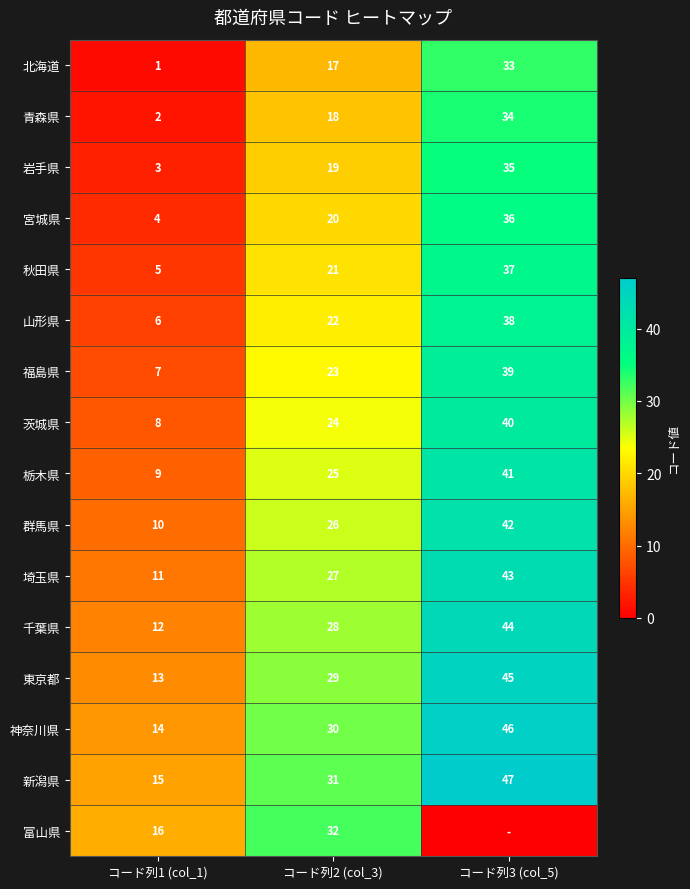

Rank the categories by 新潟県 value from highest to lowest.

コード列3 (col_5), コード列2 (col_3), コード列1 (col_1)